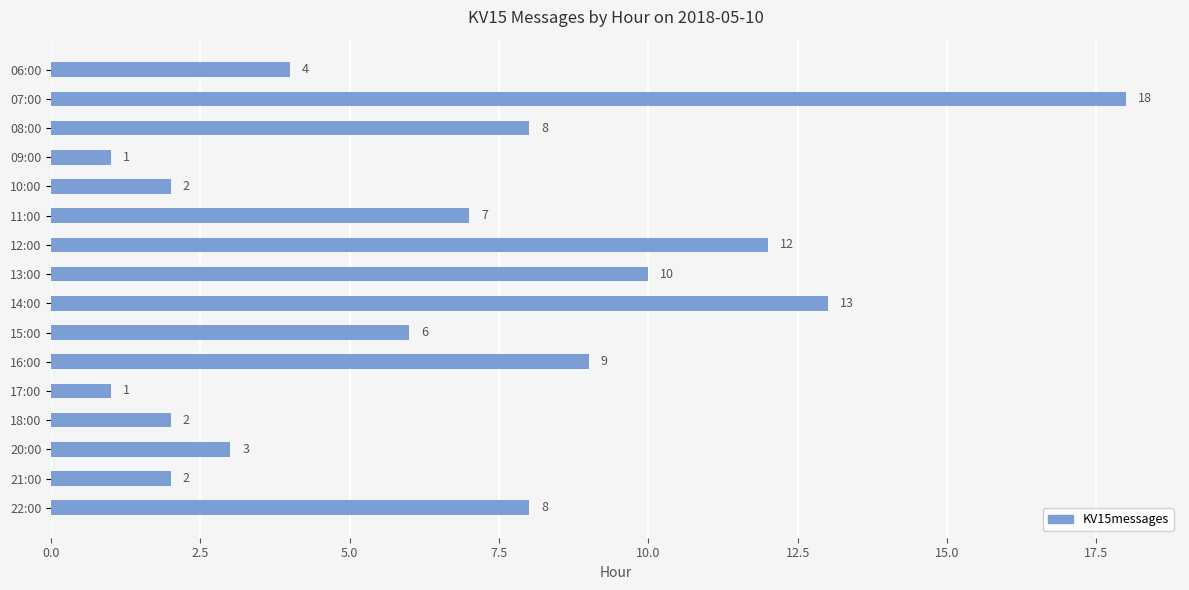

What is the minimum value shown in the chart?

1